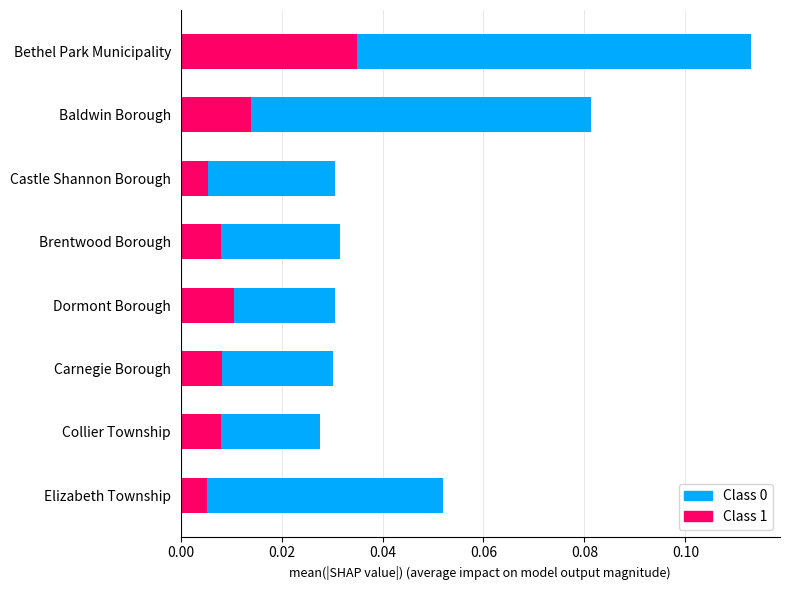

How many distinct data groups are displayed?

2